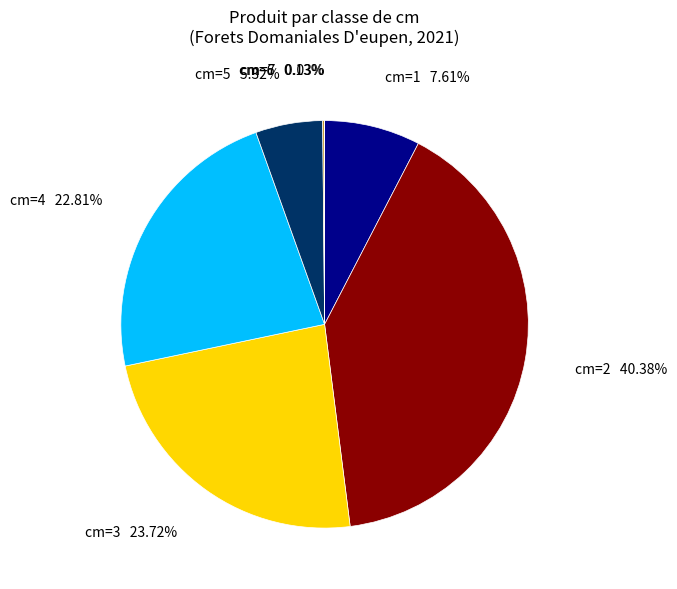

Does cm=3 account for over 50% of the chart?

No